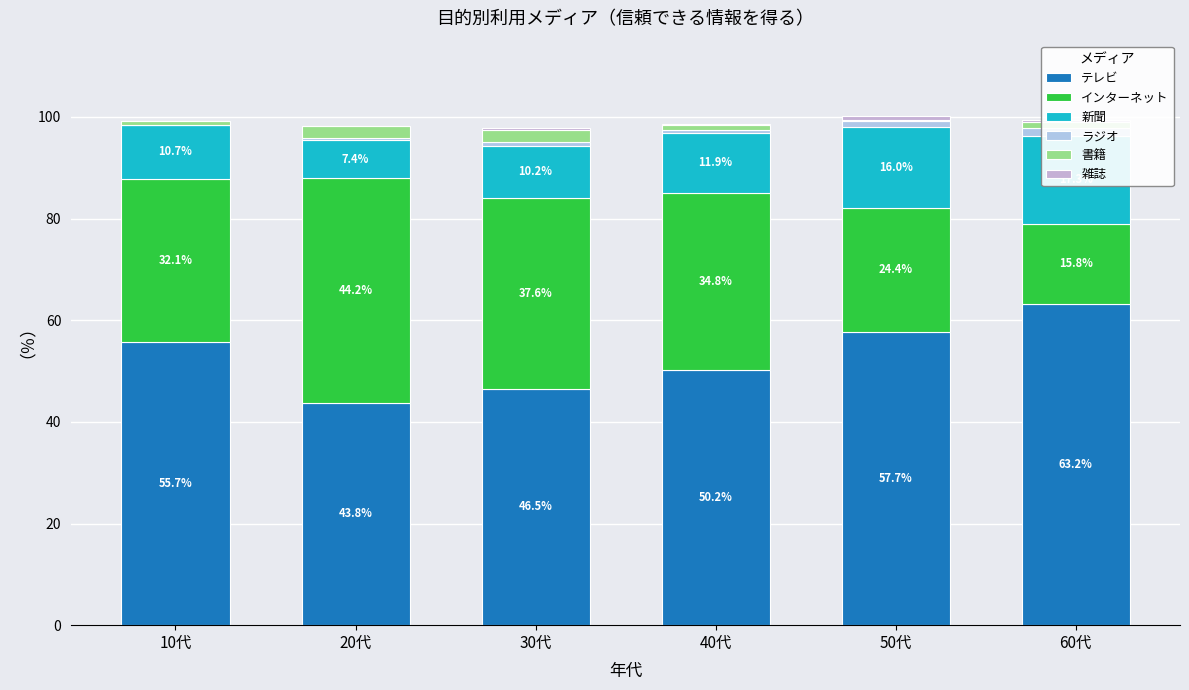

True or false: 新聞 has a value of 7.0 at 30代.

False